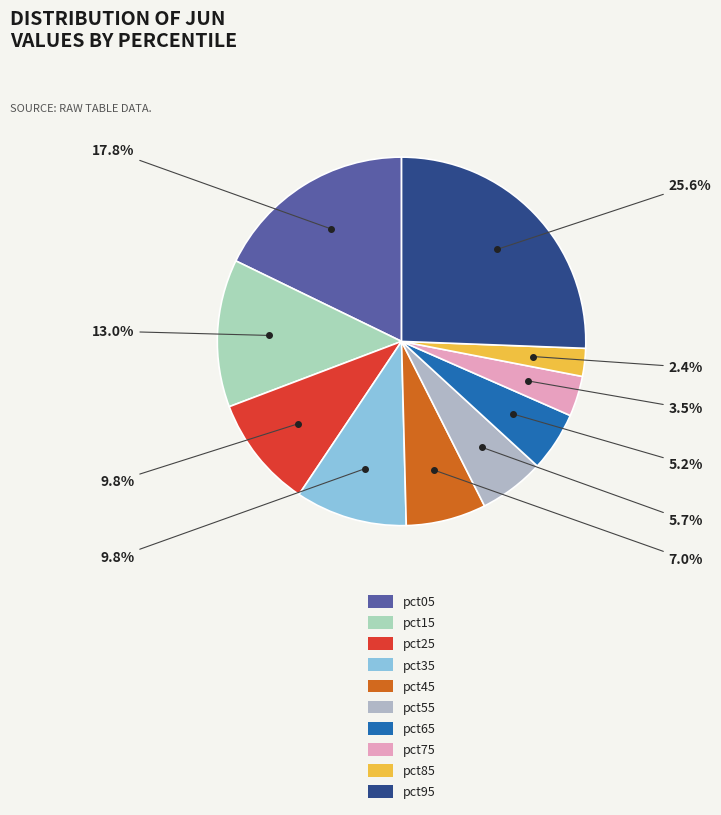

How many segments does this pie chart have?

10